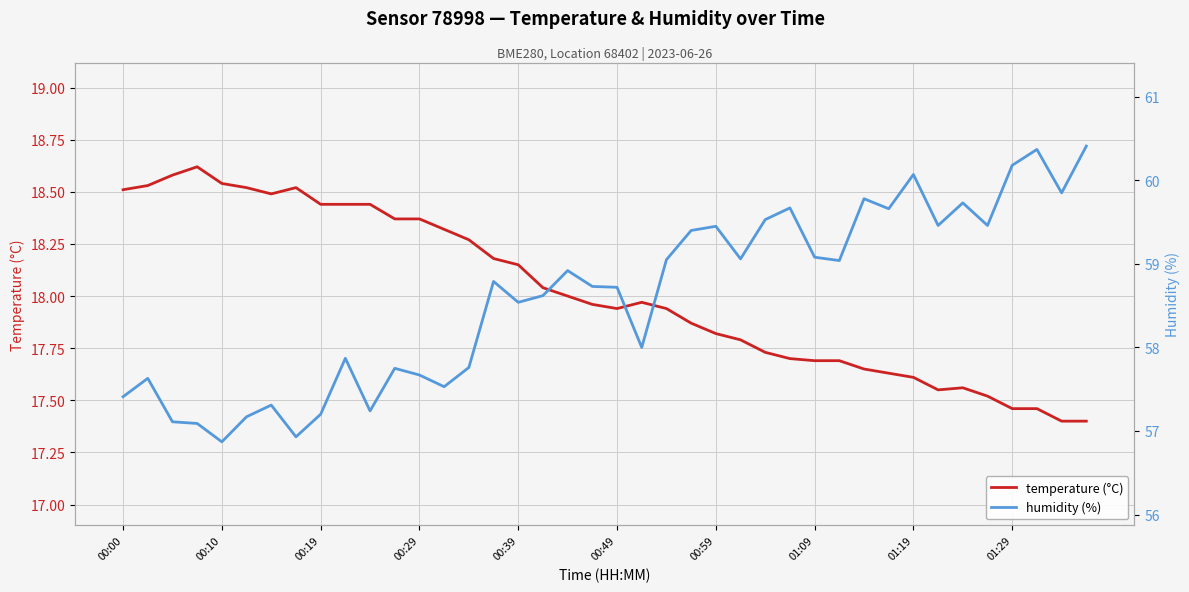

True or false: temperature (°C) has more than 0 points higher than both neighbors.

True